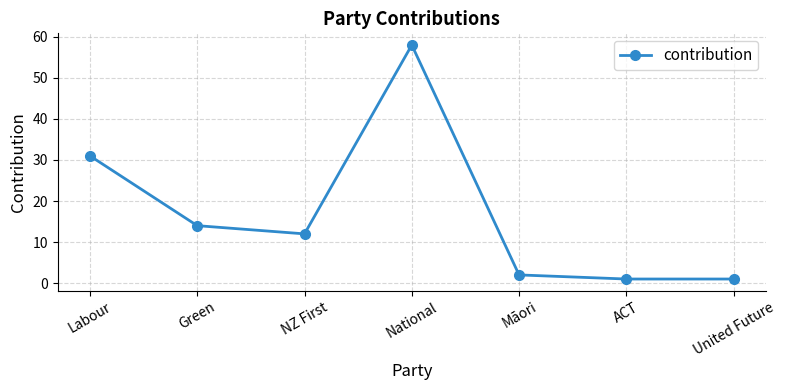

What is the minimum value shown in the chart?

1